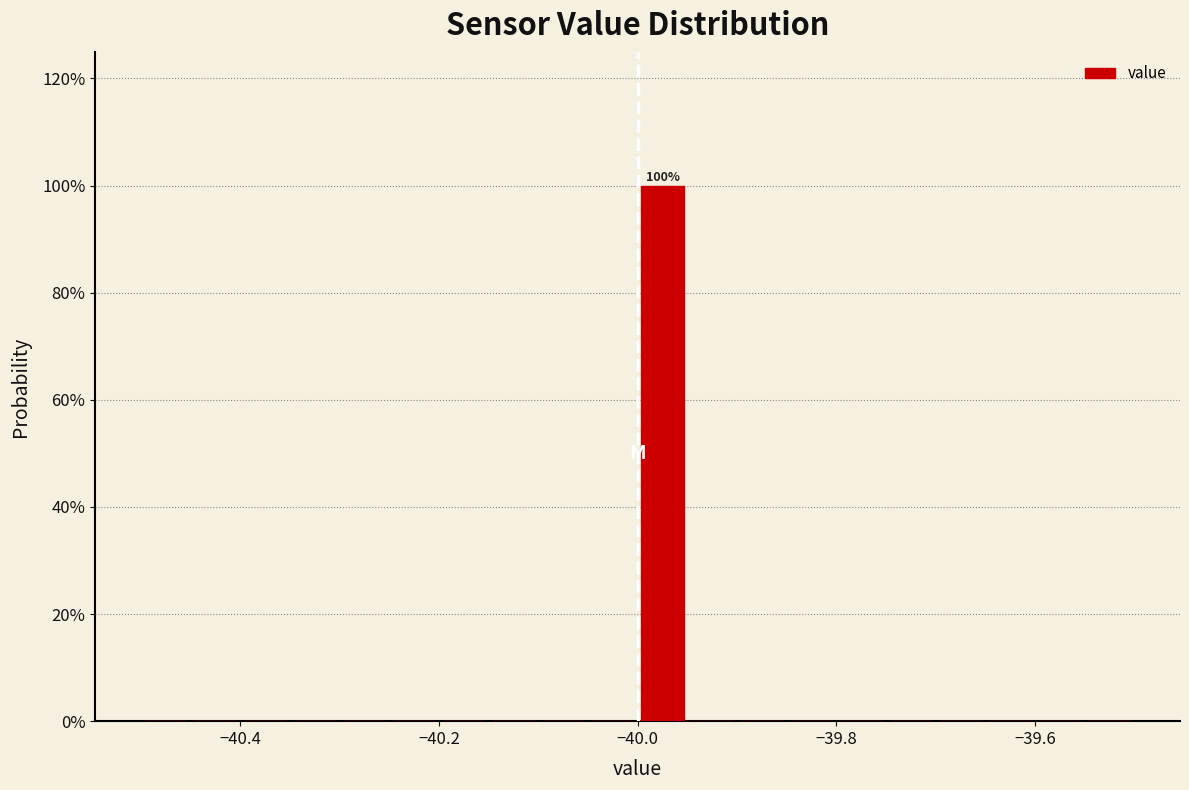

Read against the x-axis, roughly where is the centre of the tallest bar?

-39.98